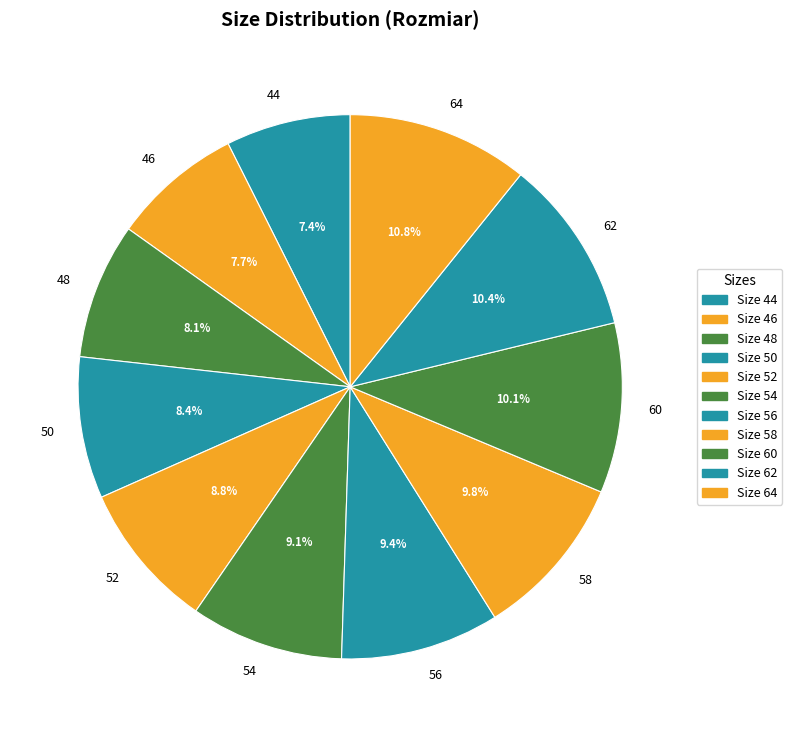

What is the ratio of the value at 64 to the value at 50?

1.3